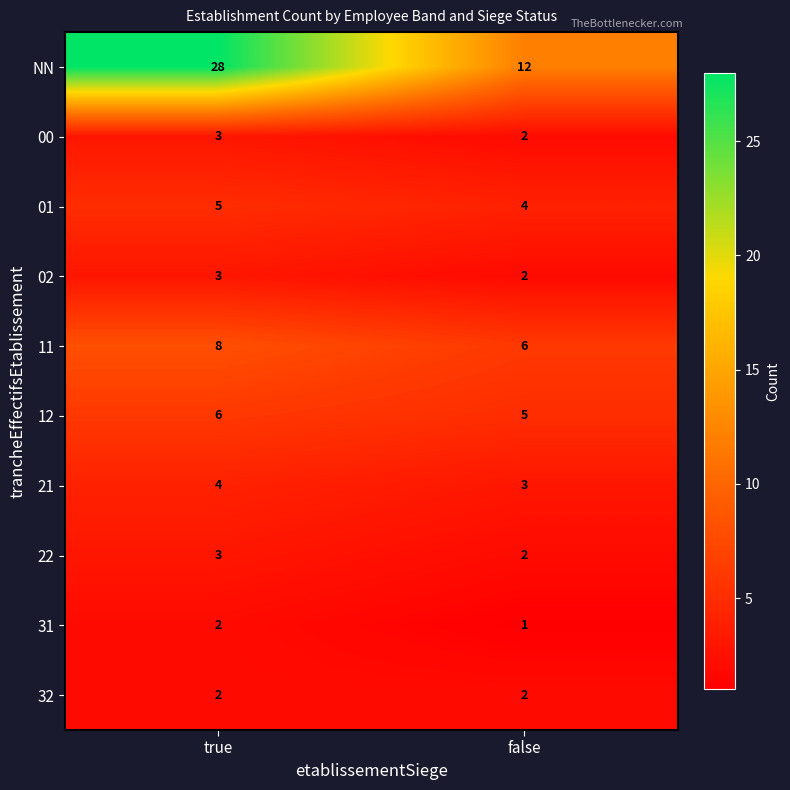

At which category does the chart reach its peak across all series?

true